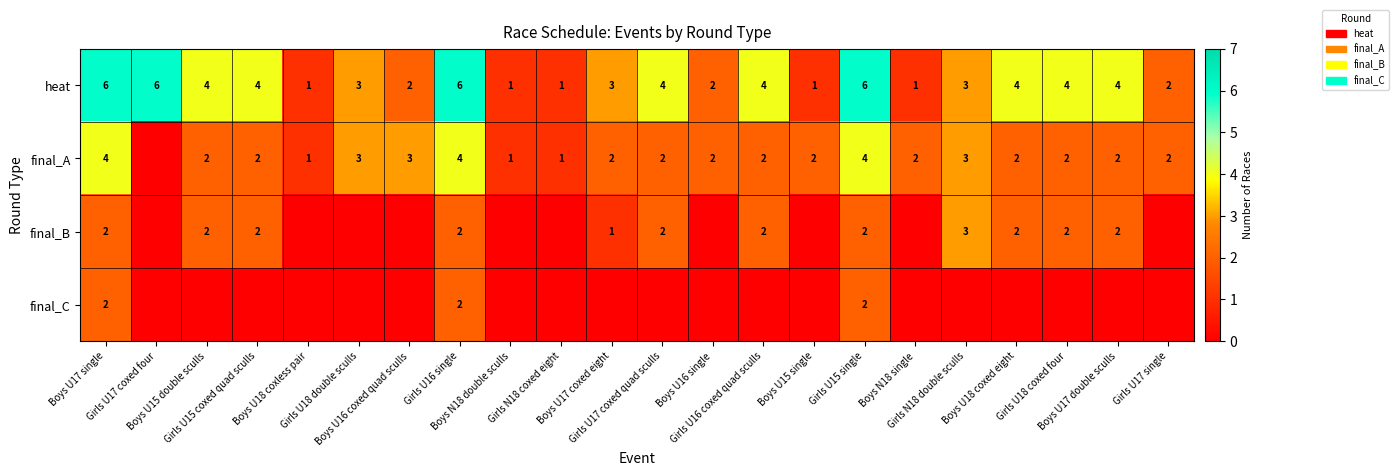

What is the difference between the maximum and minimum values in the heat series?

5